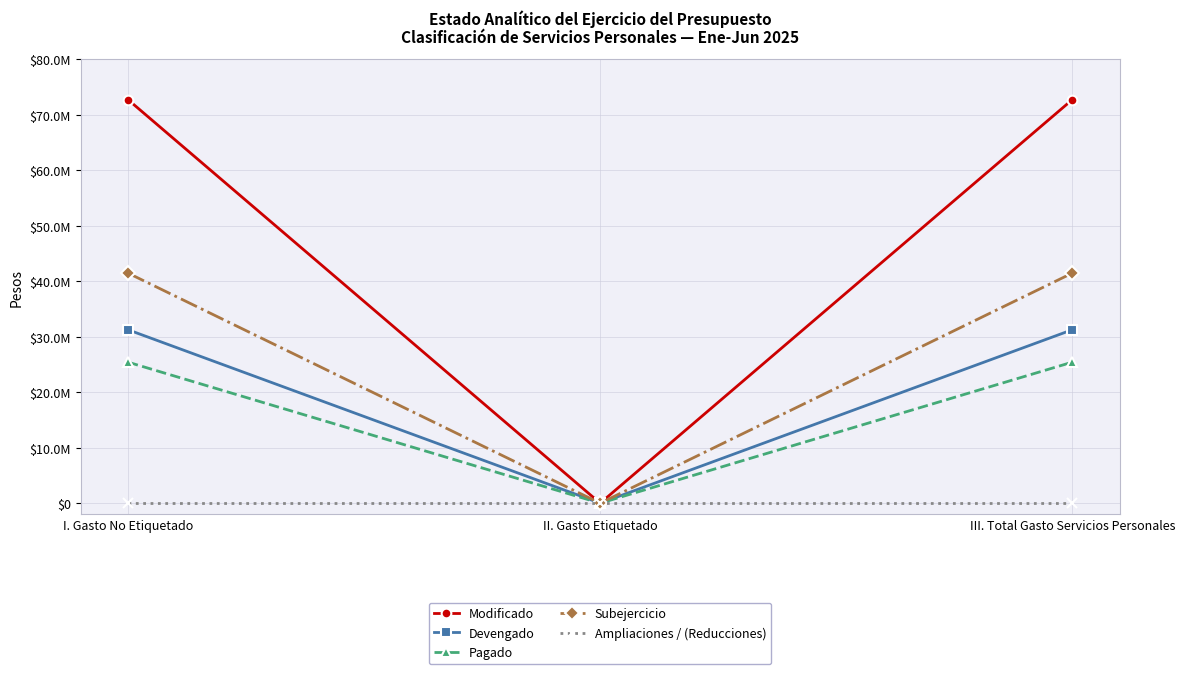

What are all the series names shown in the legend?

Modificado, Devengado, Pagado, Subejercicio, Ampliaciones / (Reducciones)